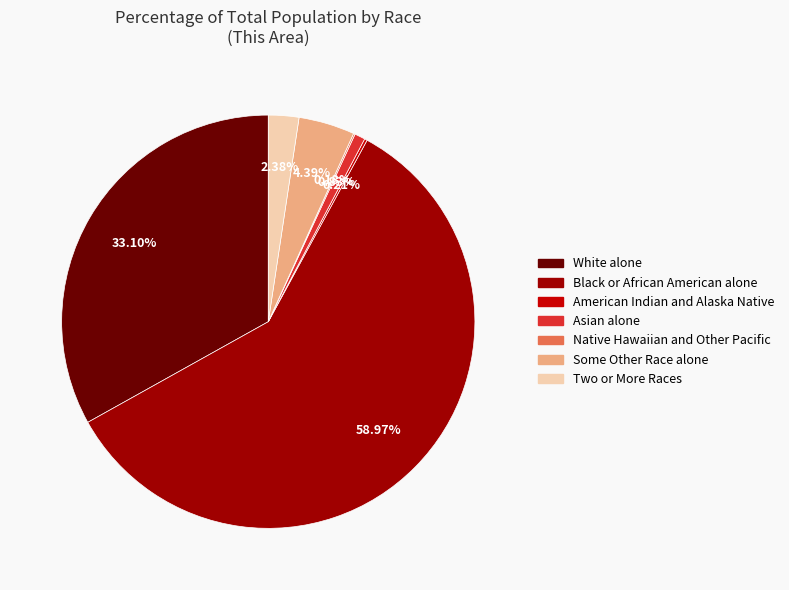

What is the majority slice?

Black or African American alone